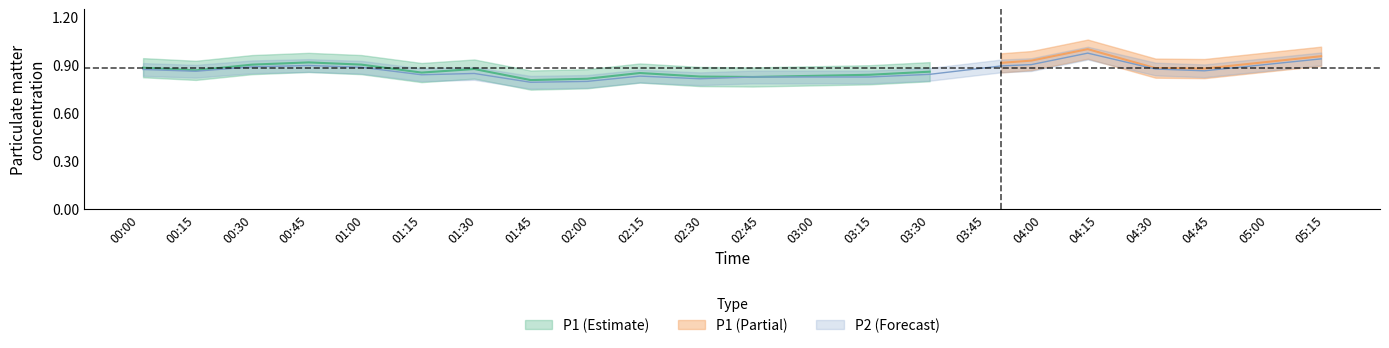

True or false: the data shows 1.5 at 00:15.

False